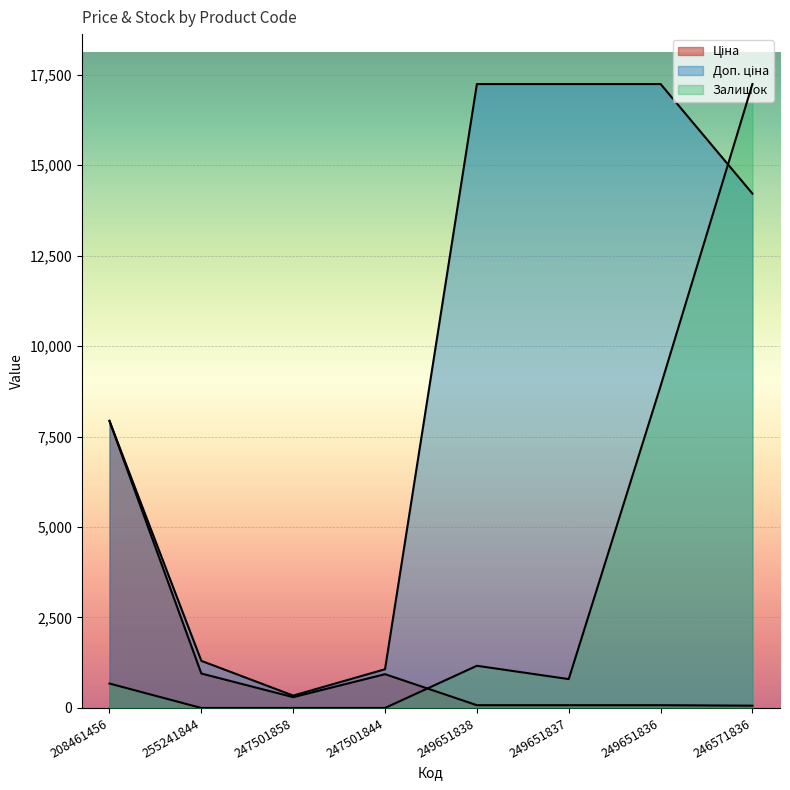

Where does the Доп. ціна series first go above 14213?

249651838